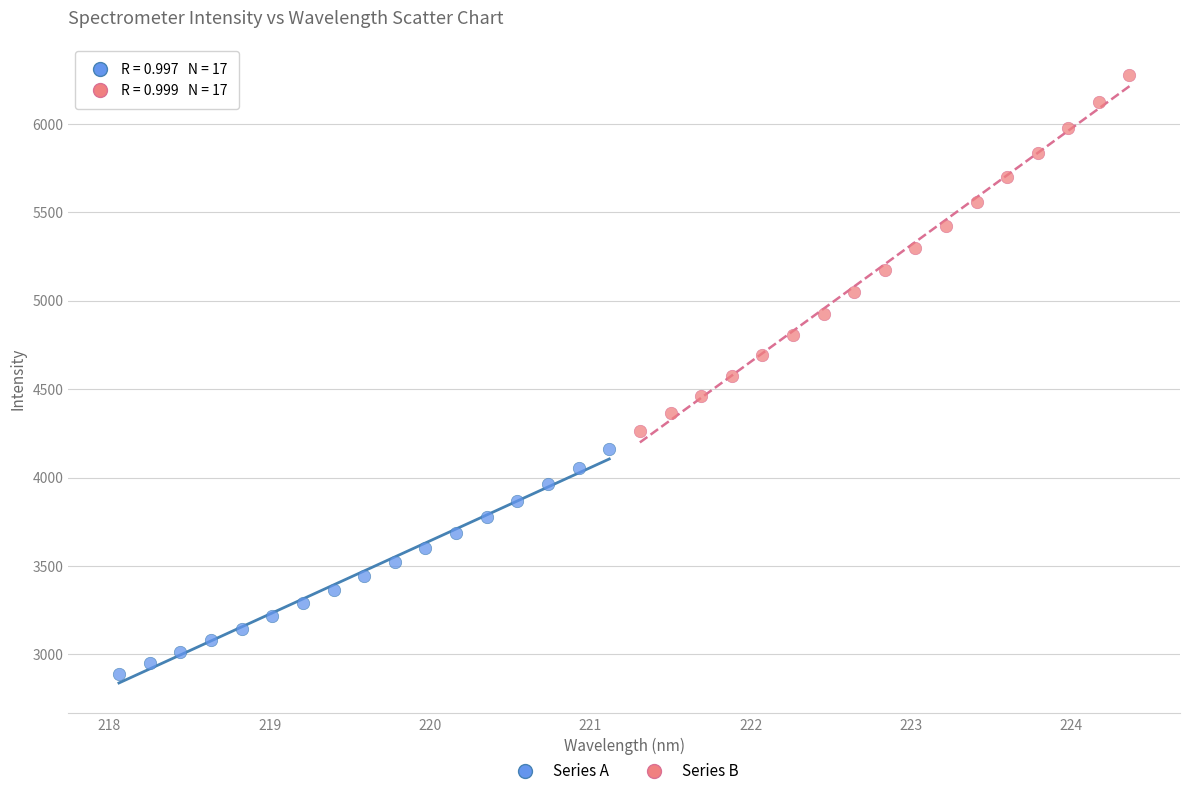

Which series has the widest spread of Y values?

Series B